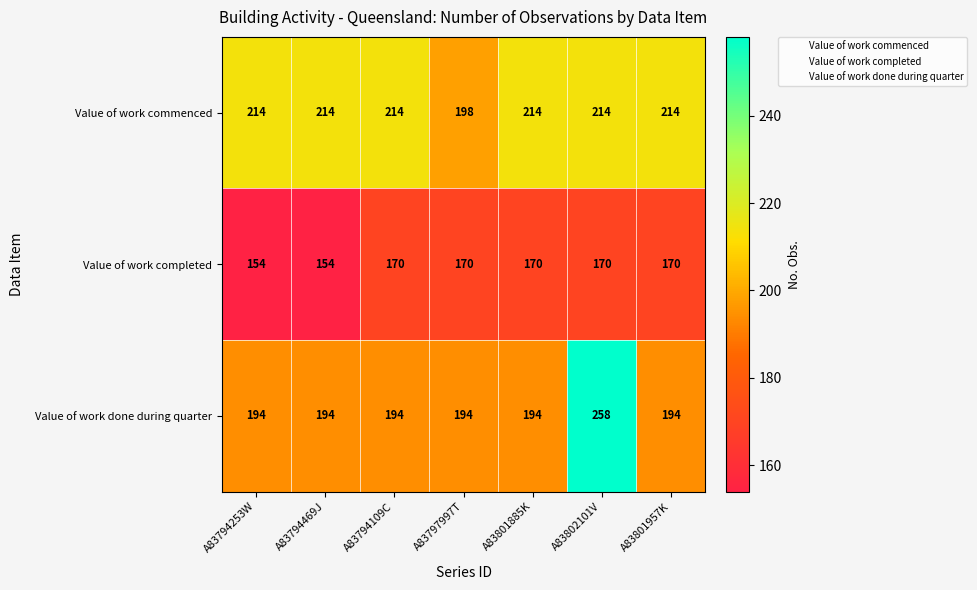

At how many categories does at least one series exceed 182?

7